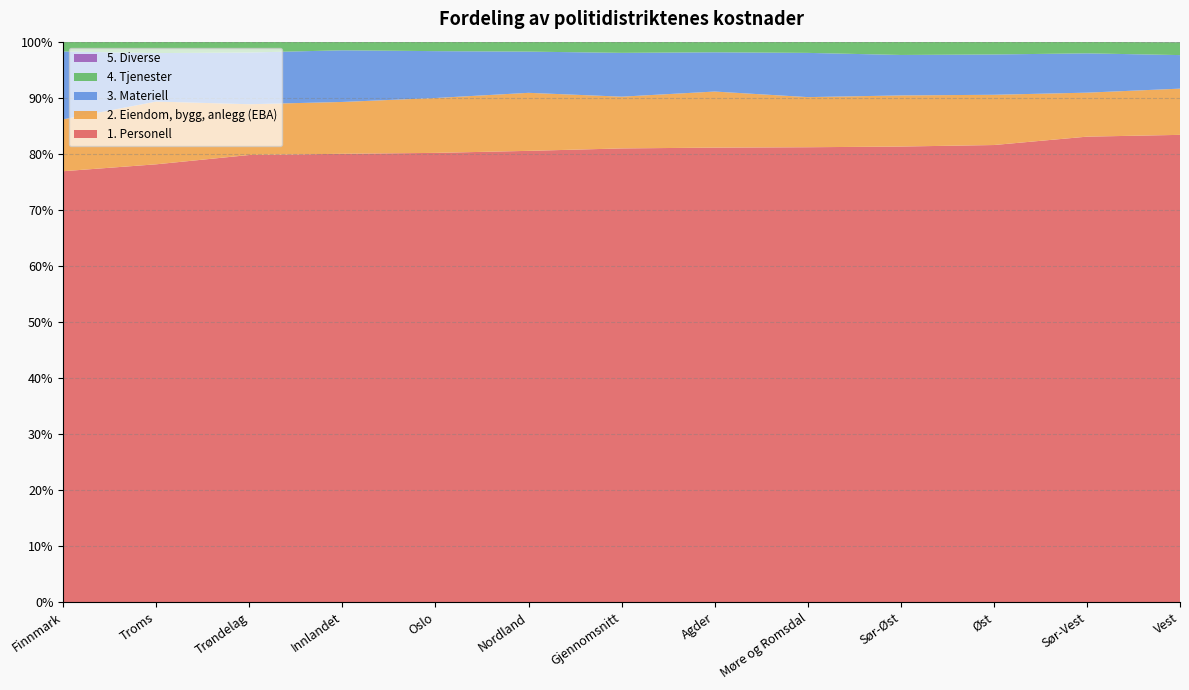

Reading right to left, what are all the values shown in this chart?

1. Personell: 0.8	0.8	0.8	0.8	0.8	0.8	0.8	0.8	0.8	0.8	0.8	0.8	0.8
2. Eiendom, bygg, anlegg (EBA): 0.1	0.1	0.1	0.1	0.1	0.1	0.1	0.1	0.1	0.1	0.1	0.1	0.1
3. Materiell: 0.1	0.1	0.1	0.1	0.1	0.1	0.1	0.1	0.1	0.1	0.1	0.1	0.1
4. Tjenester: 0.0	0.0	0.0	0.0	0.0	0.0	0.0	0.0	0.0	0.0	0.0	0.0	0.0
5. Diverse: 0.0	0.0	0.0	0.0	0.0	0.0	0.0	0.0	0.0	0.0	0.0	0.0	0.0